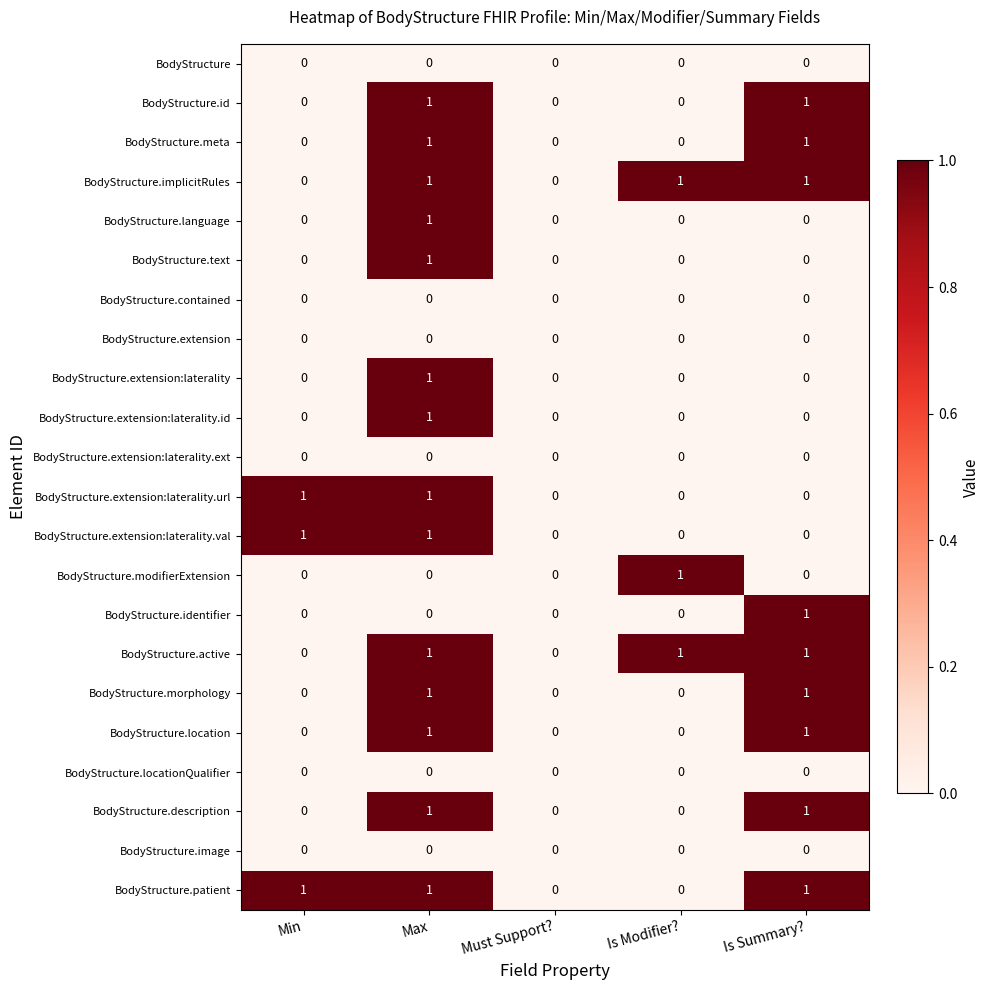

At which category is the sum across all series the highest?

Max